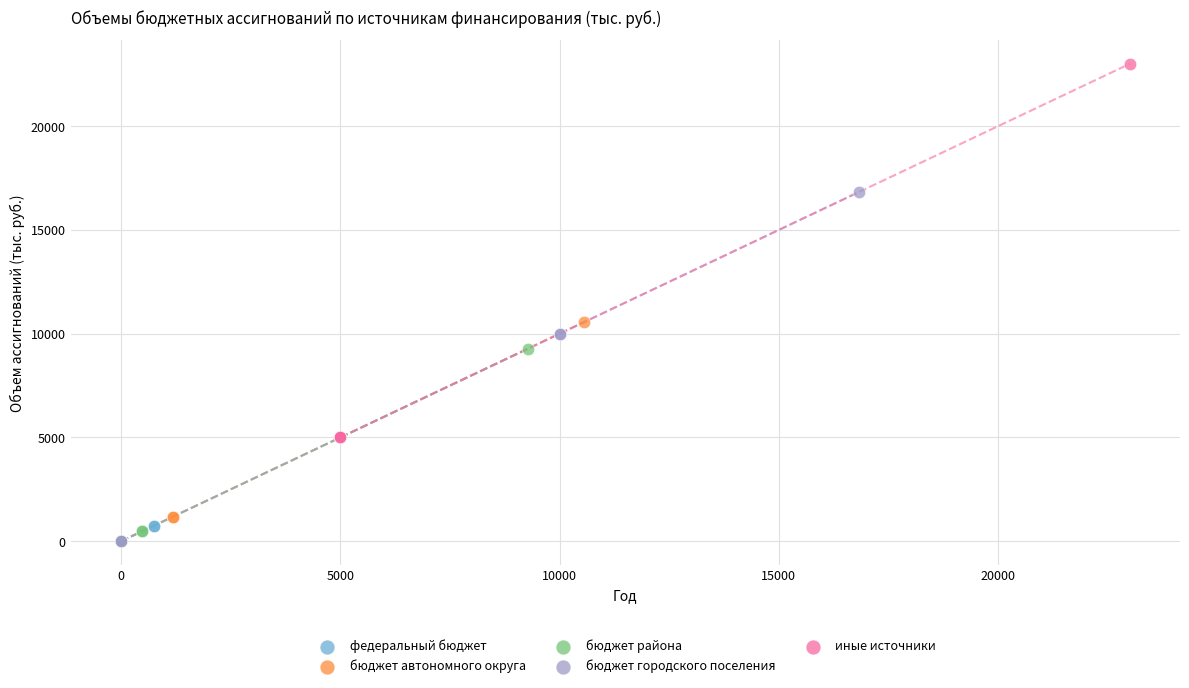

Which series has the largest Y range (max minus min)?

иные источники